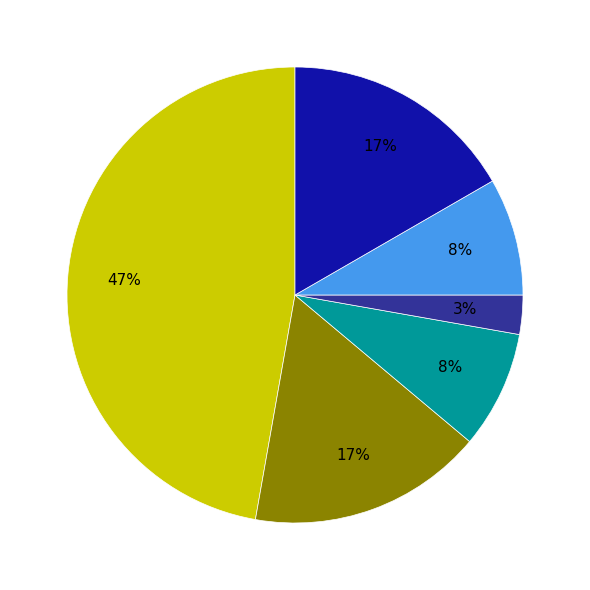

Is there any slice that represents more than half of the pie?

No